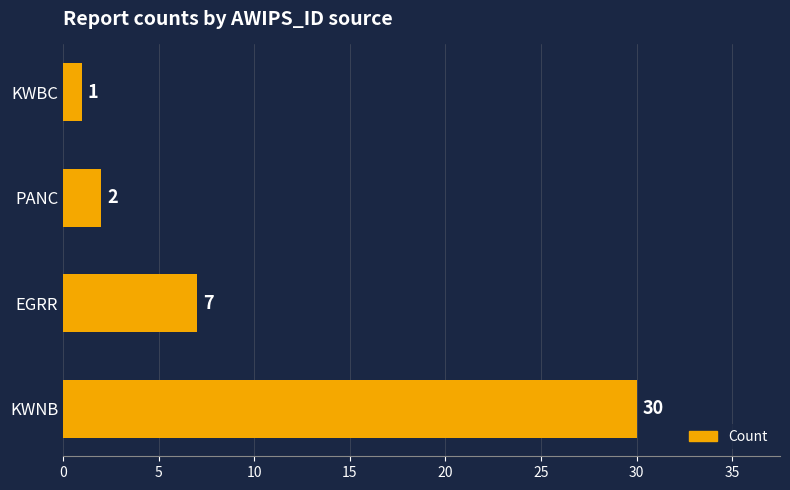

Reading top to bottom, transcribe all the data shown in this chart.

KWBC=1	PANC=2	EGRR=7	KWNB=30